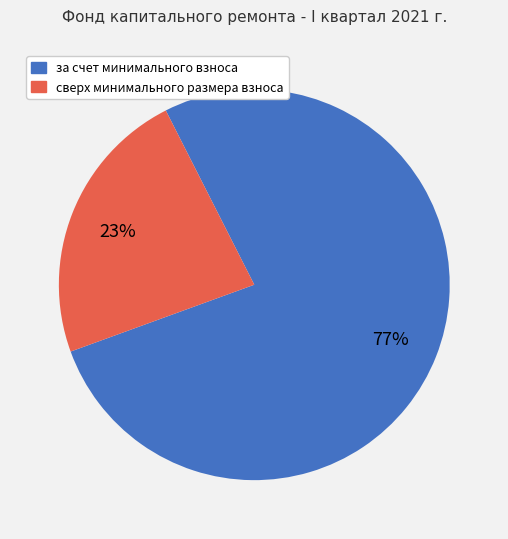

Which category has the smallest portion of the pie?

сверх минимального размера взноса